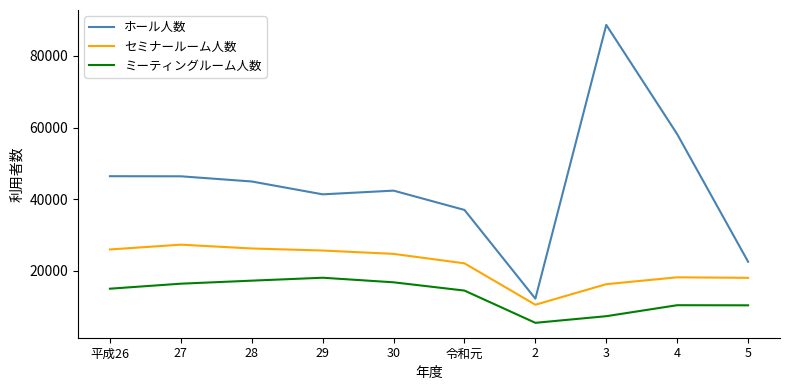

True or false: ミーティングルーム人数 has a value of 27806 at 28.

False